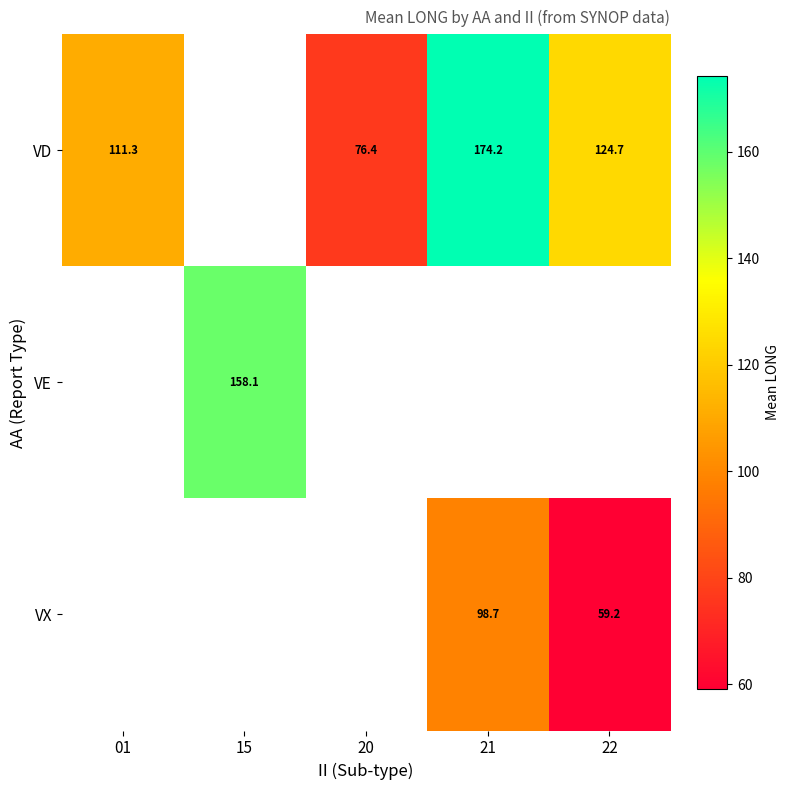

Is the value of VX at 22 greater than the value of VD at 01?

No